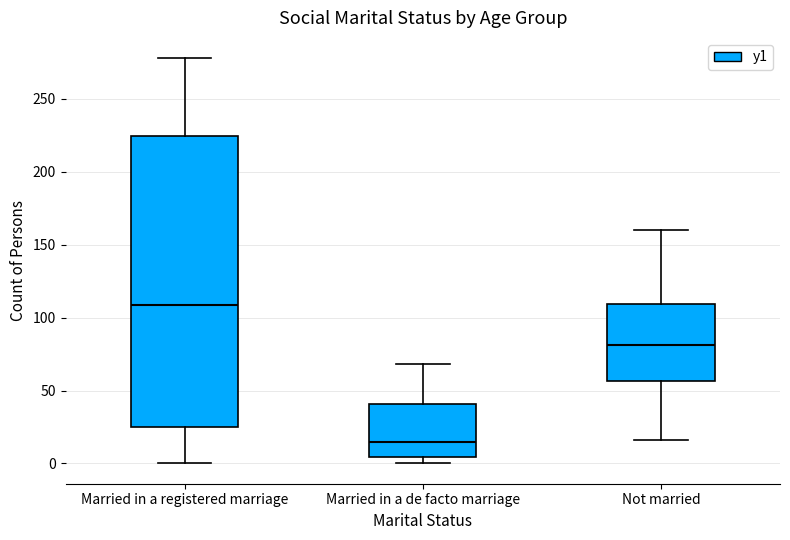

Which box's median line is the lowest?

Married in a de facto marriage